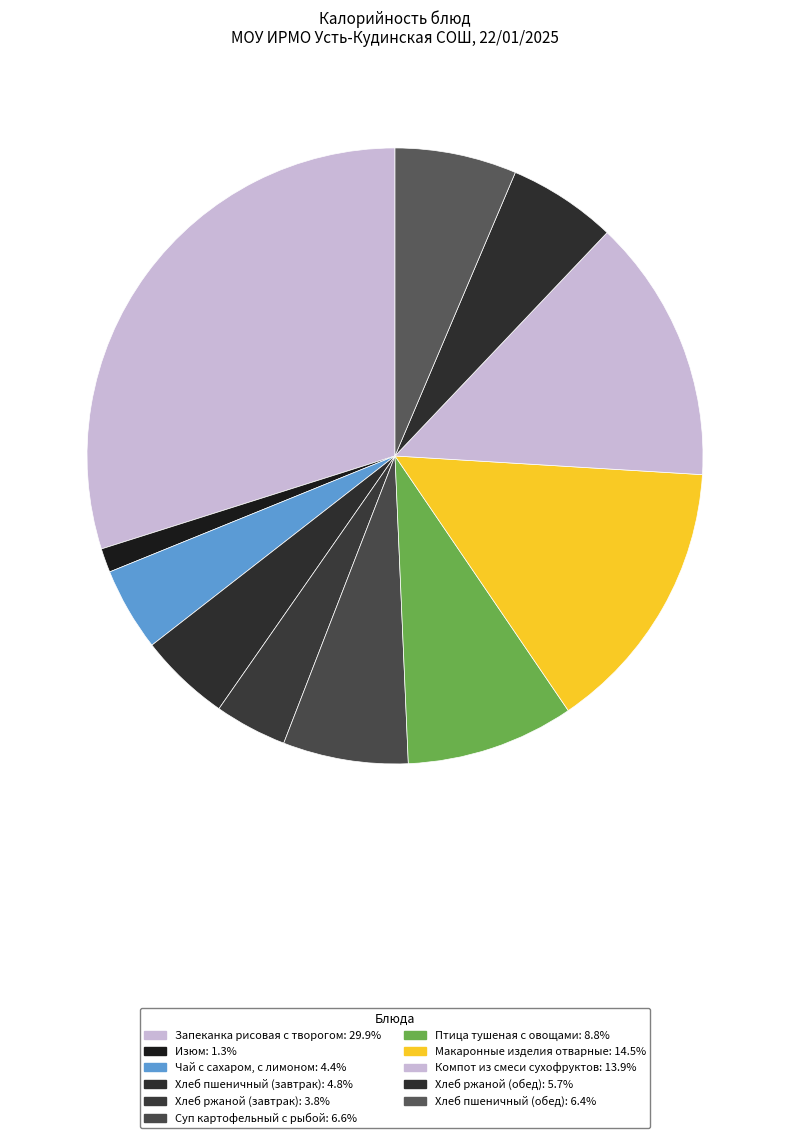

Do Компот из смеси сухофруктов and Суп картофельный с рыбой together represent more than half of the pie?

No